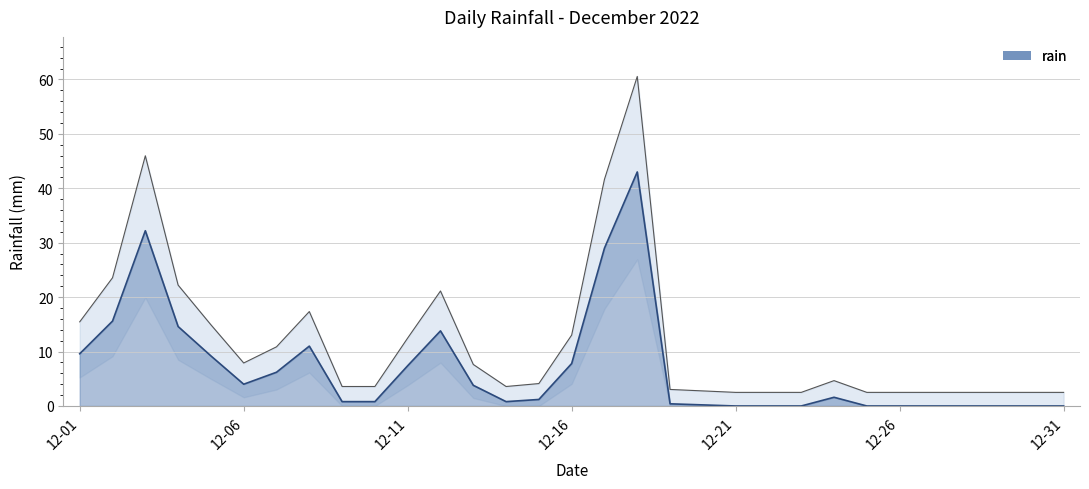

Does the chart display data point markers on the line(s)?

No